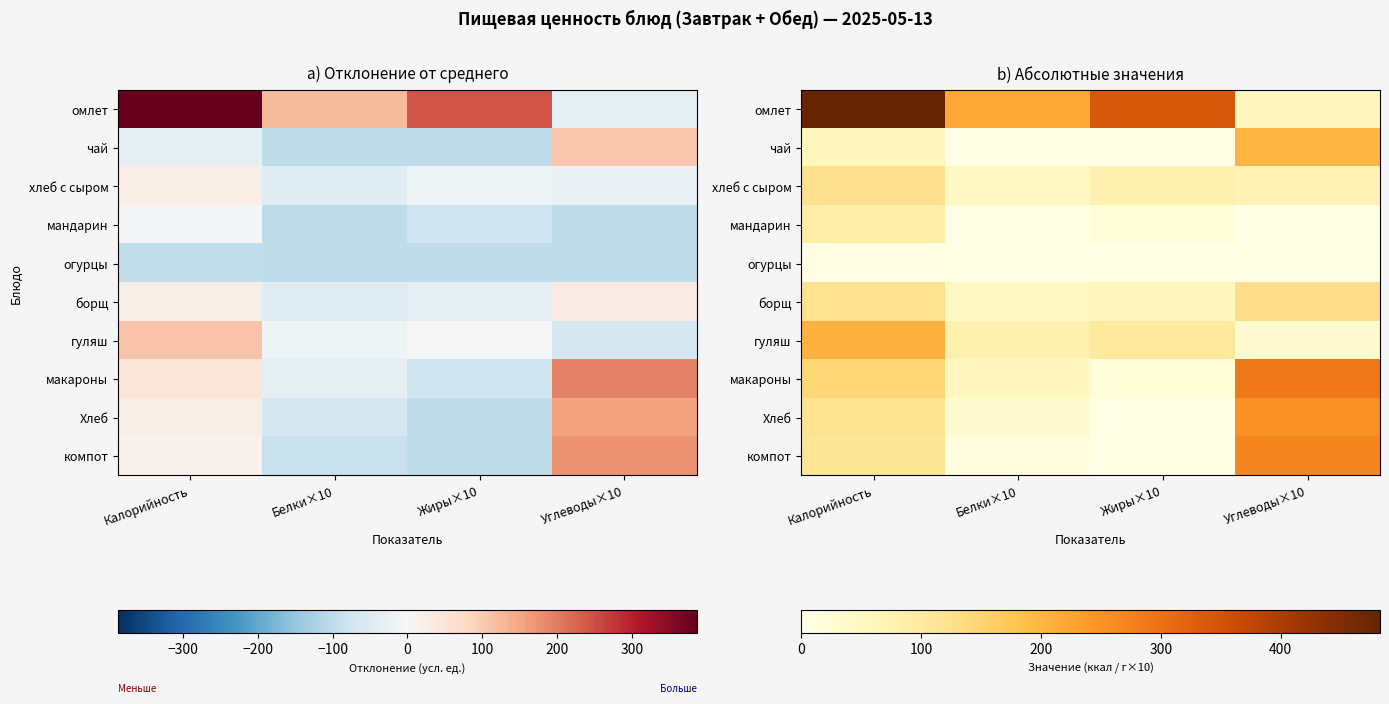

True or false: компот has a value of 50 at Калорийность.

False